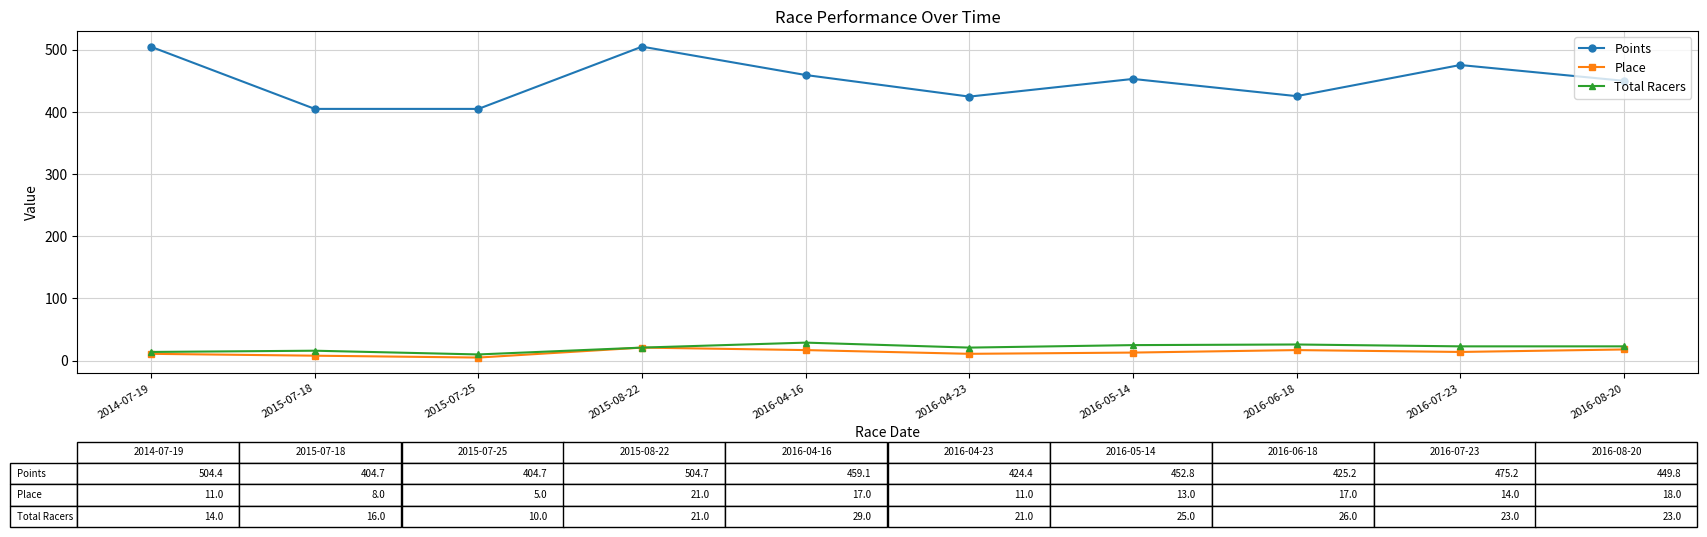

What is the difference between the Points values at 2014-07-19 and 2016-06-18?

79.3